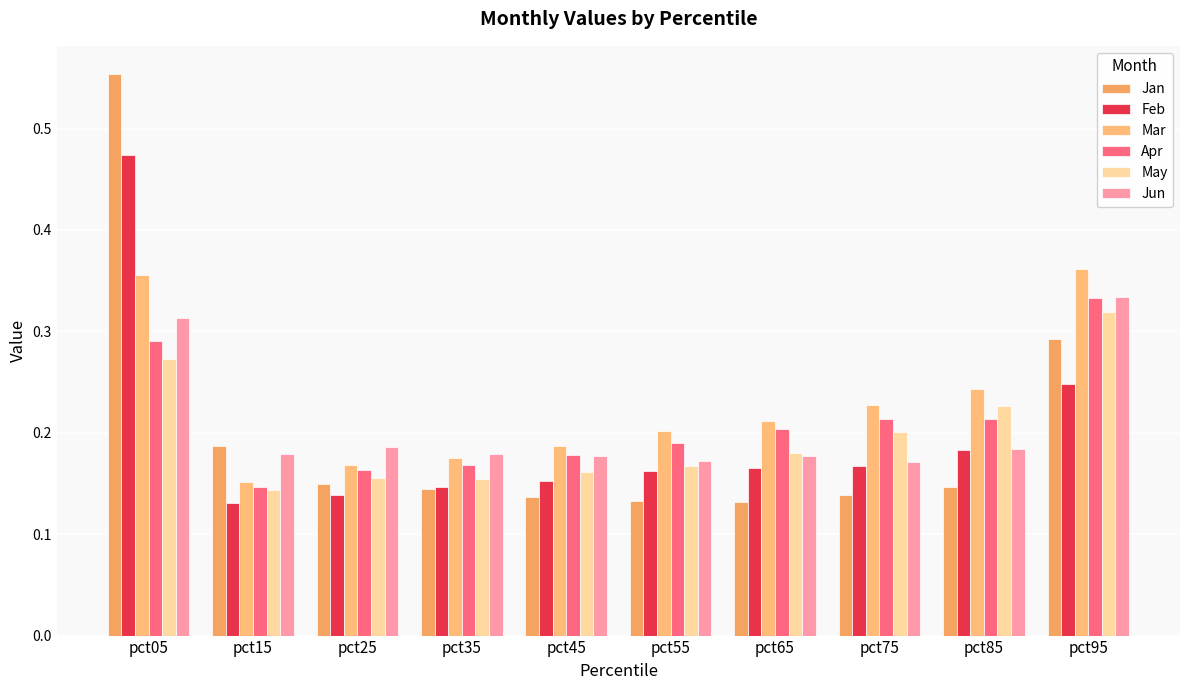

Is the value of Jan at pct05 greater than the value of Apr at pct75?

Yes